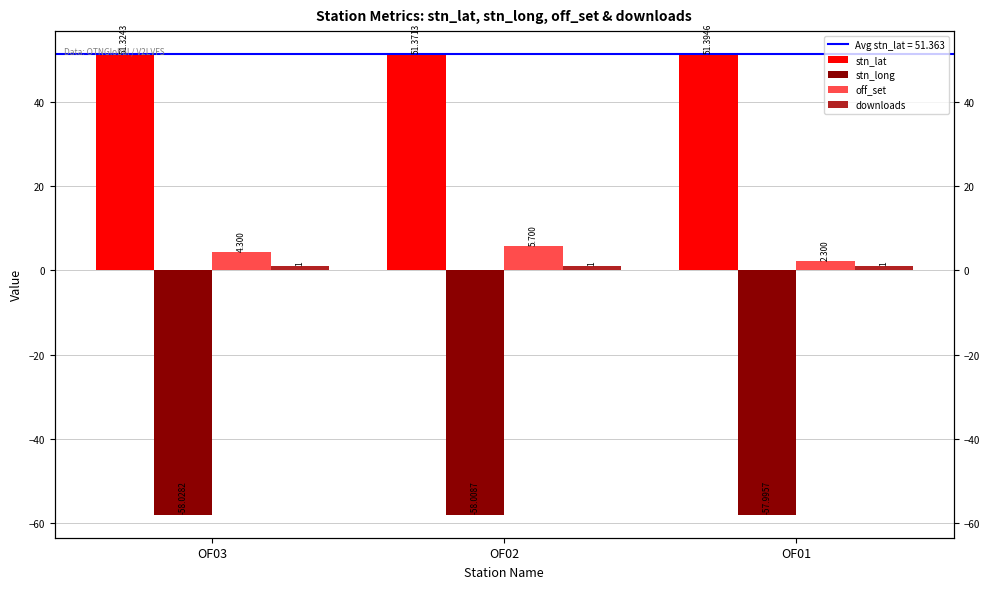

Which series has the largest total across all categories?

stn_lat